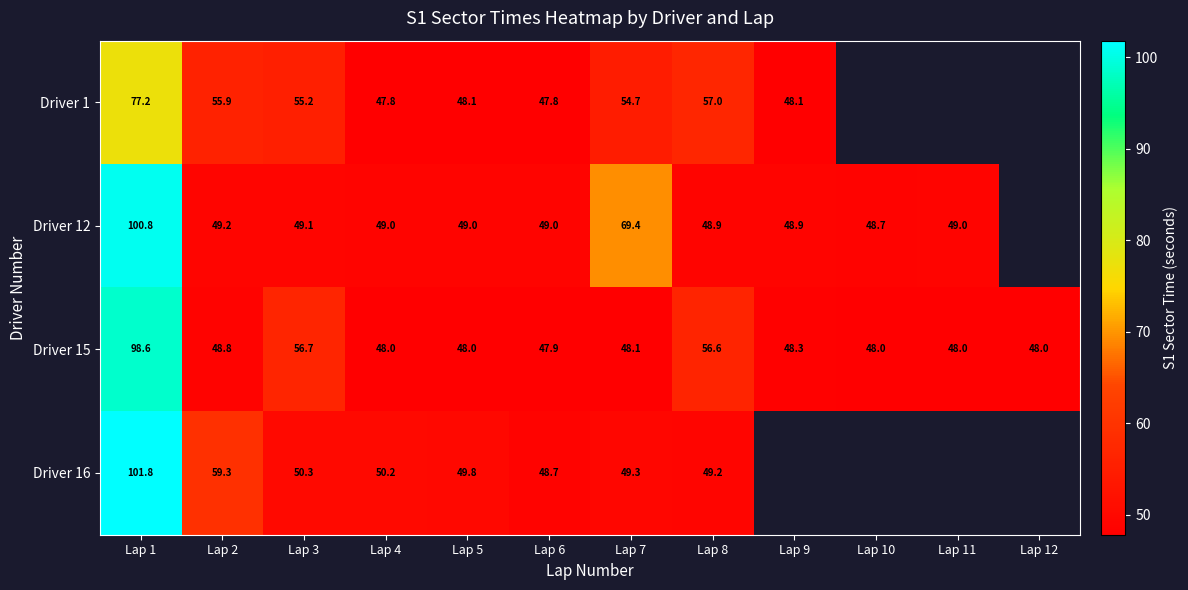

What is the sum of the Driver 12 values at Lap 2 and Lap 4?

98.2